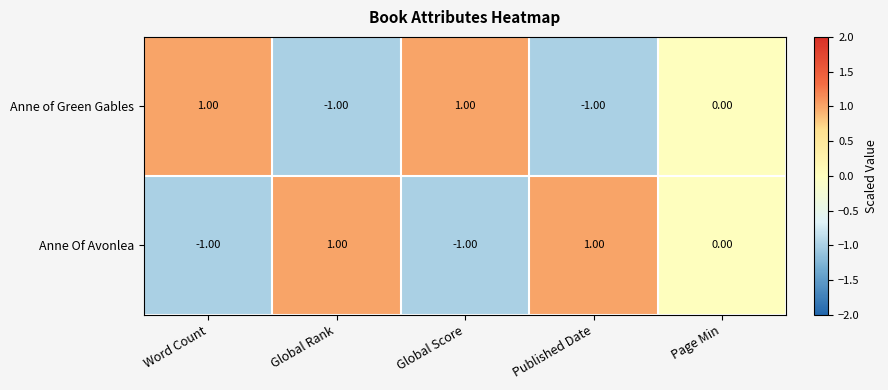

At which label is Anne of Green Gables closest to 0?

Page Min